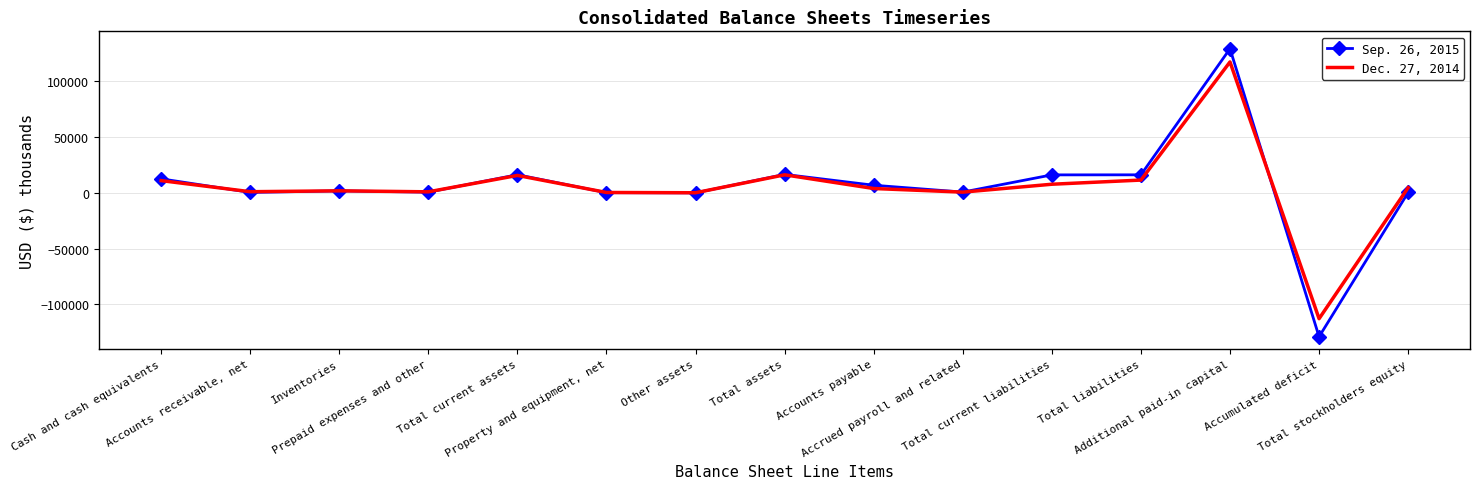

True or false: Dec. 27, 2014 has a value of -76764 at Accumulated deficit.

False